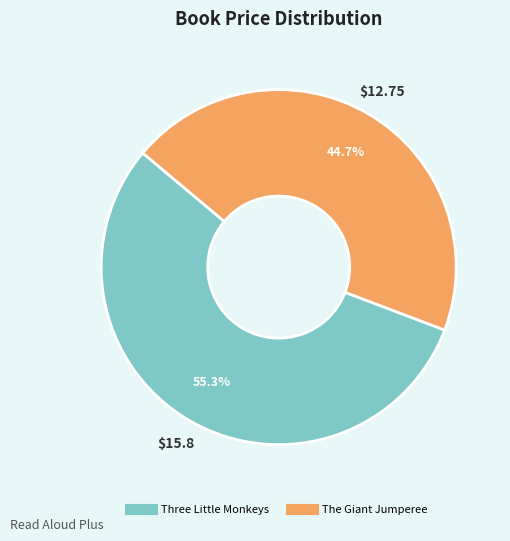

To the nearest percent, what is the average slice percentage?

50%